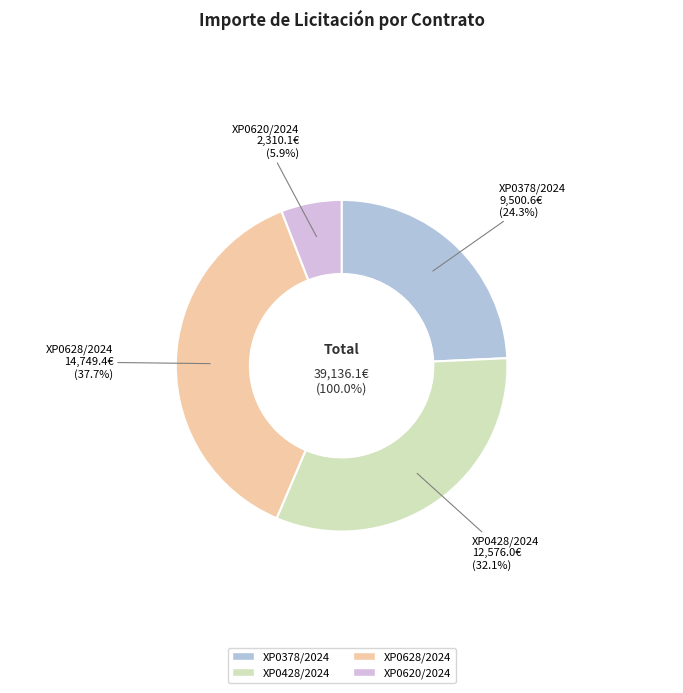

To the nearest percent, what is the average slice percentage?

25%